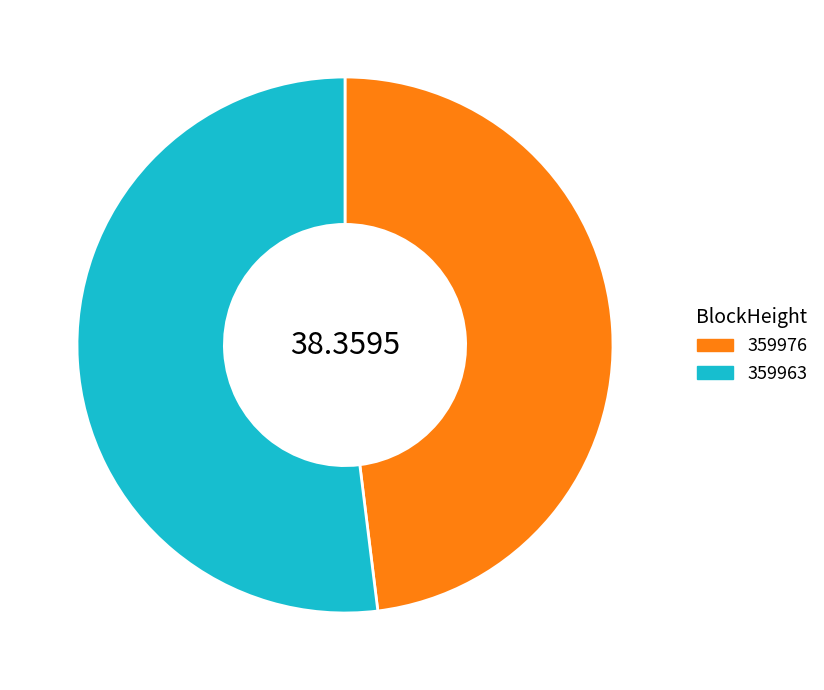

Rank the categories by value from highest to lowest.

359963, 359976